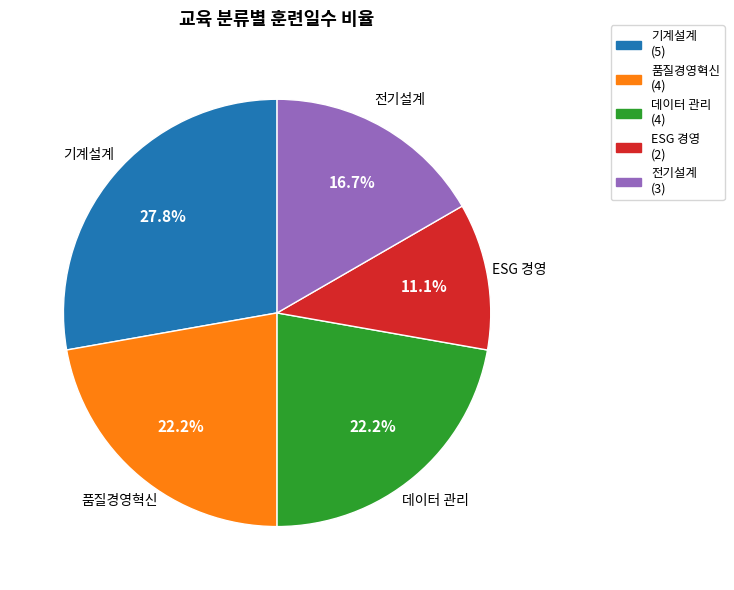

Between ESG 경영 and 기계설계, which is larger?

기계설계